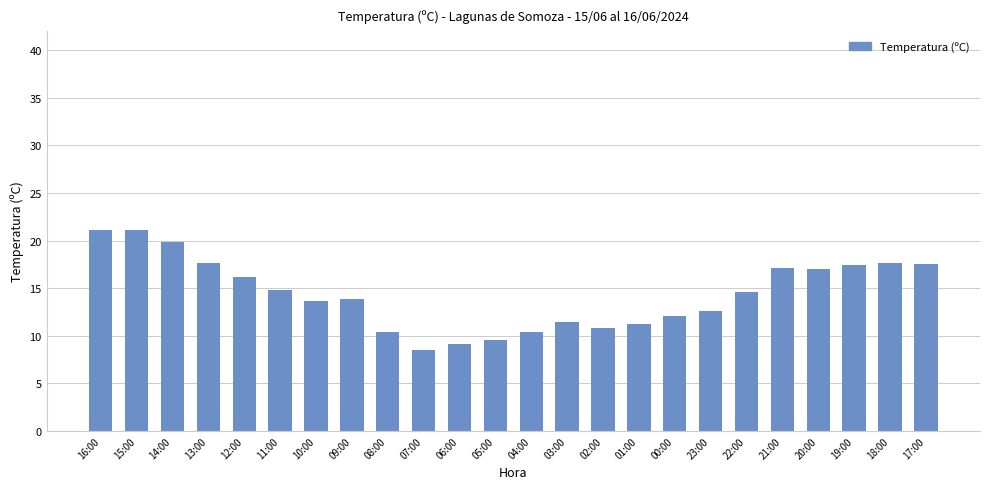

What is the value of the 24th bar from the left?

17.5